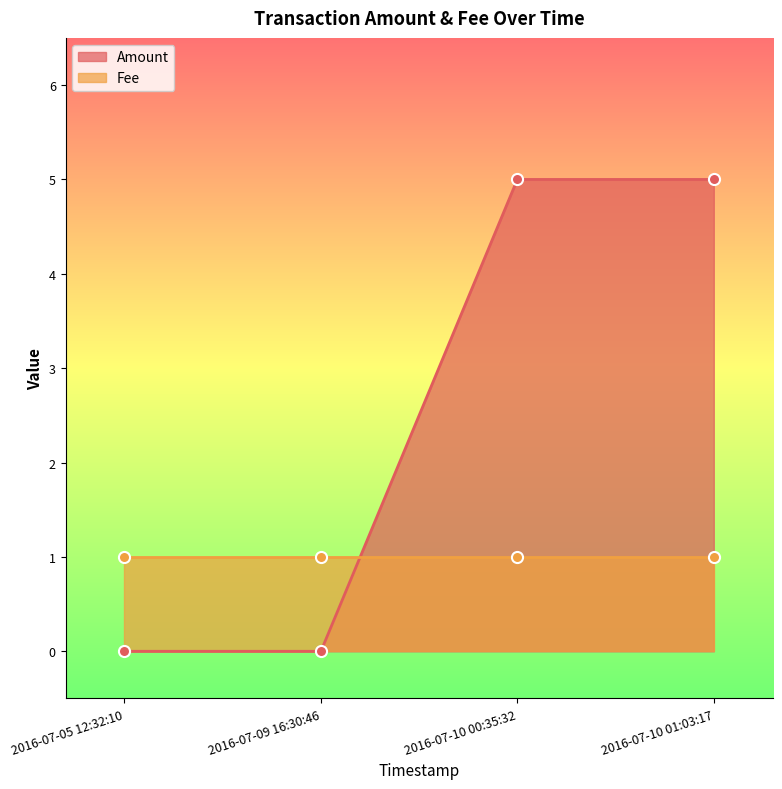

True or false: the data shows 0 at 2016-07-05 12:32:10.

True